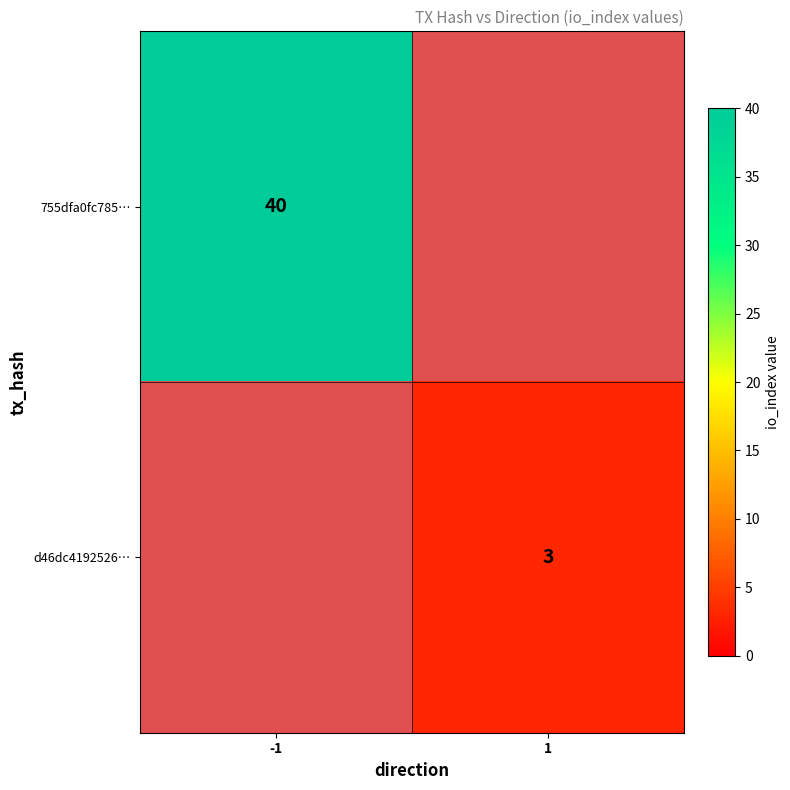

The 755dfa0fc785… series shows 24 at -1. True or false?

False